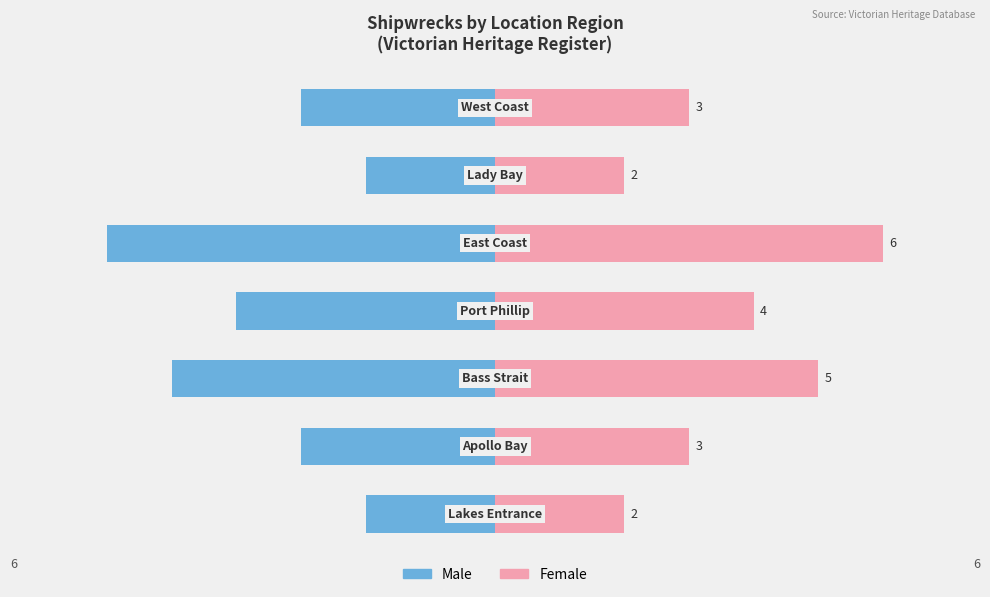

Does the chart contain any negative values?

Yes